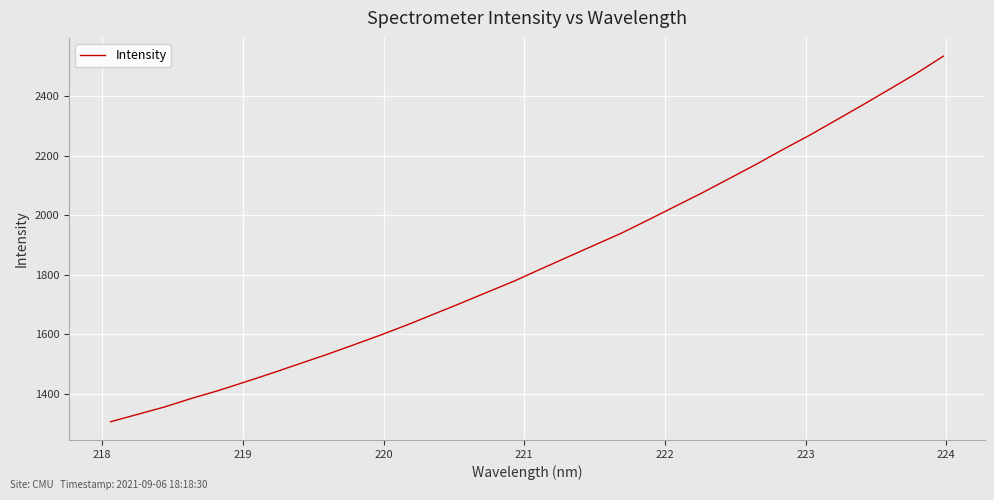

What is the difference between the maximum and minimum values?

1226.8